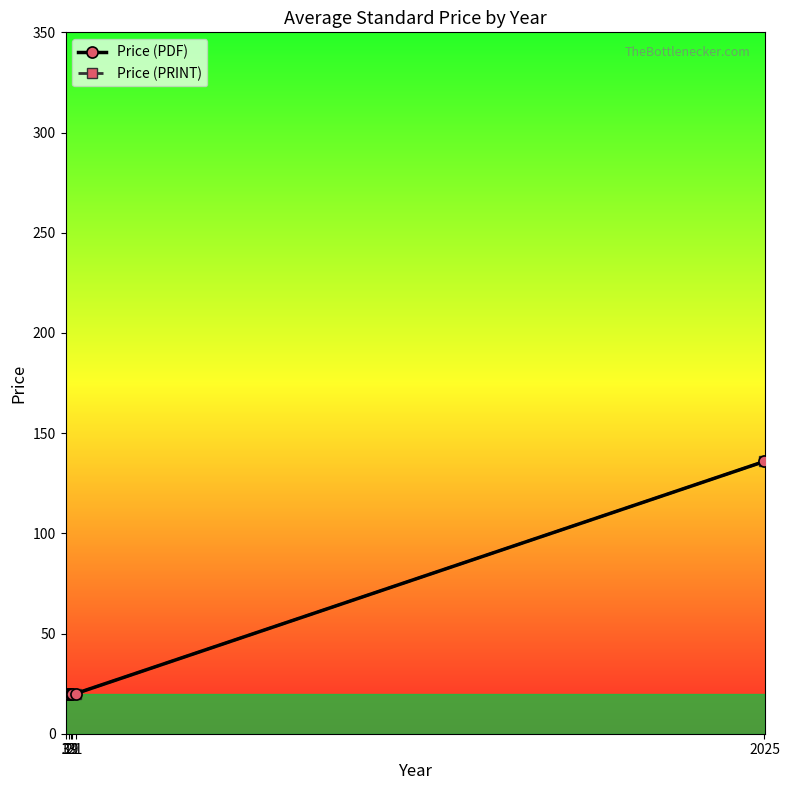

Reading right to left, extract all data points from this chart.

Price (PDF): 2025=135.9	31=20.0	21=20.0	19=20.0	12=20.0	3=20.0
Price (PRINT): 2025=135.9	31=20.0	21=20.0	19=20.0	12=20.0	3=20.0